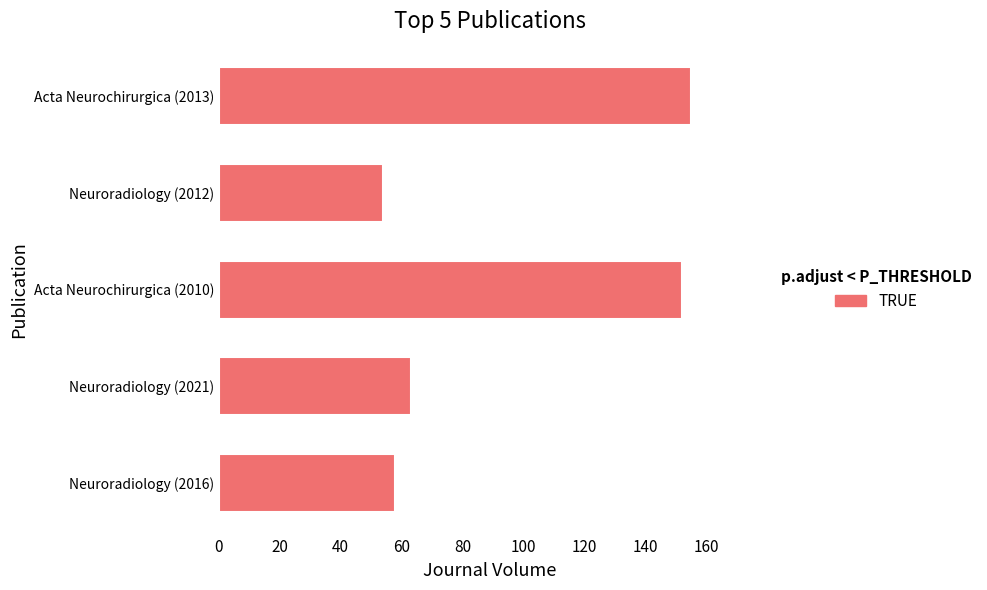

What is the sum of all values?

482